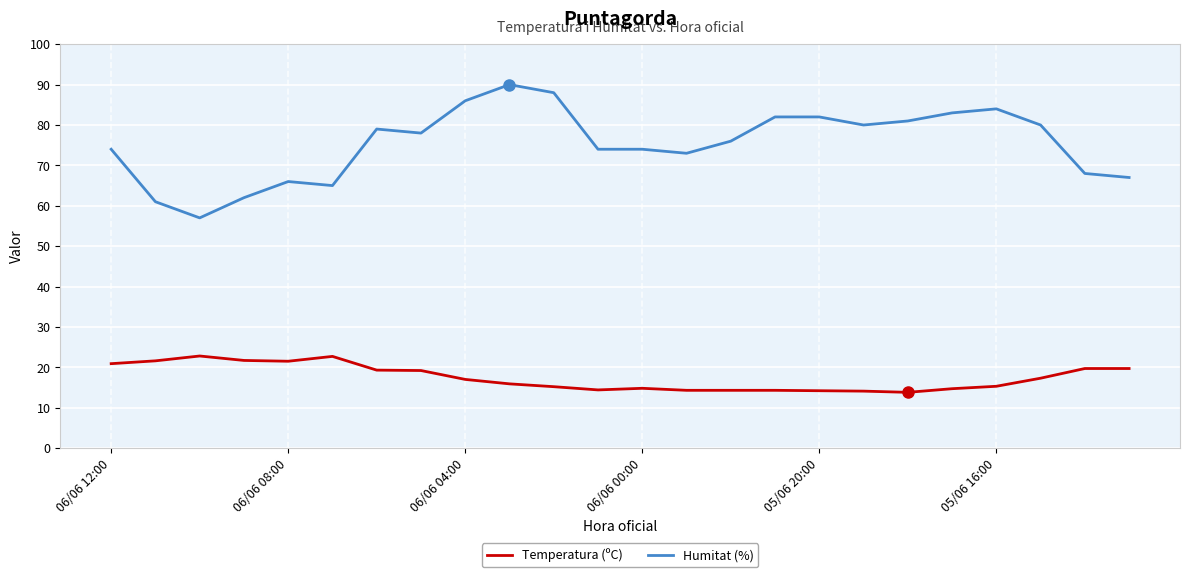

True or false: Humitat (%) and Temperatura (ºC) cross at least once.

False